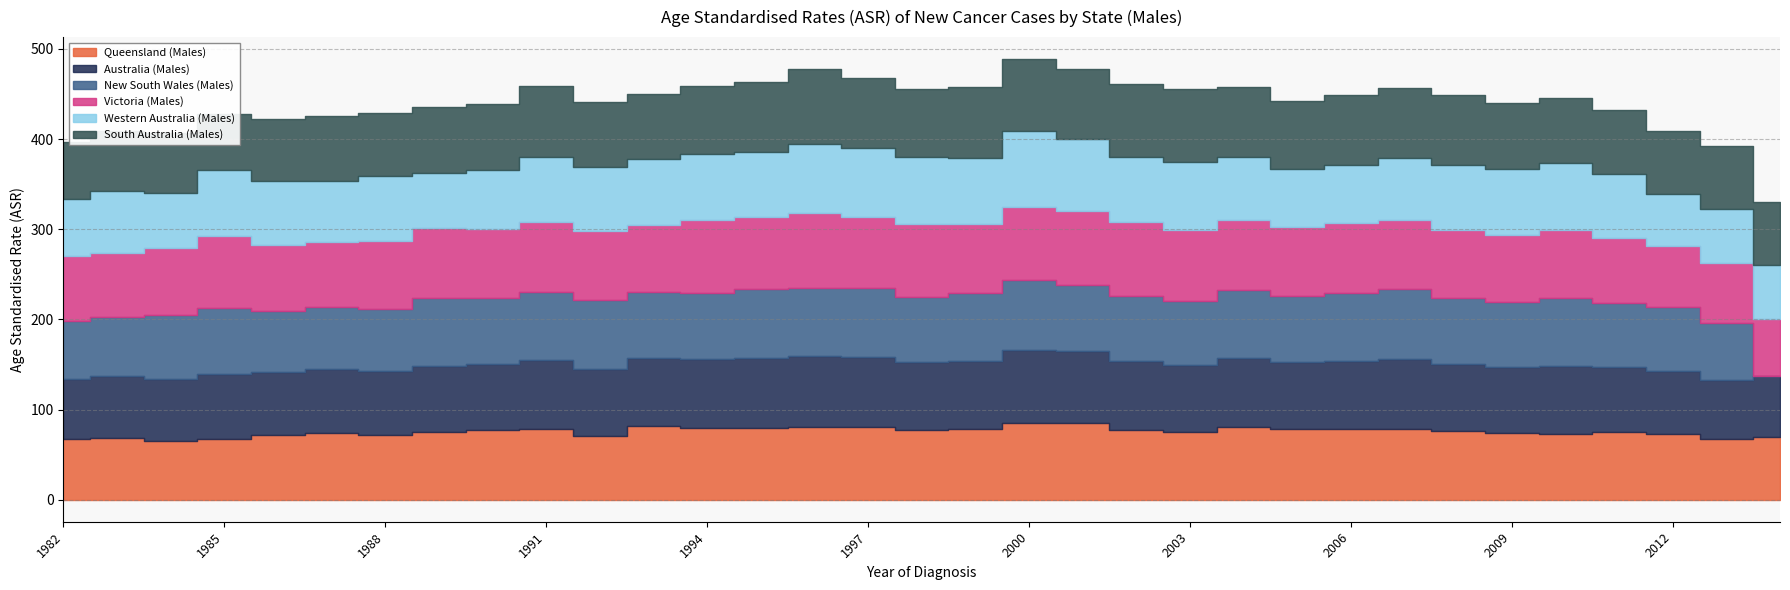

The value of Australia (Males) at 2013 is 65.2. True or false?

True